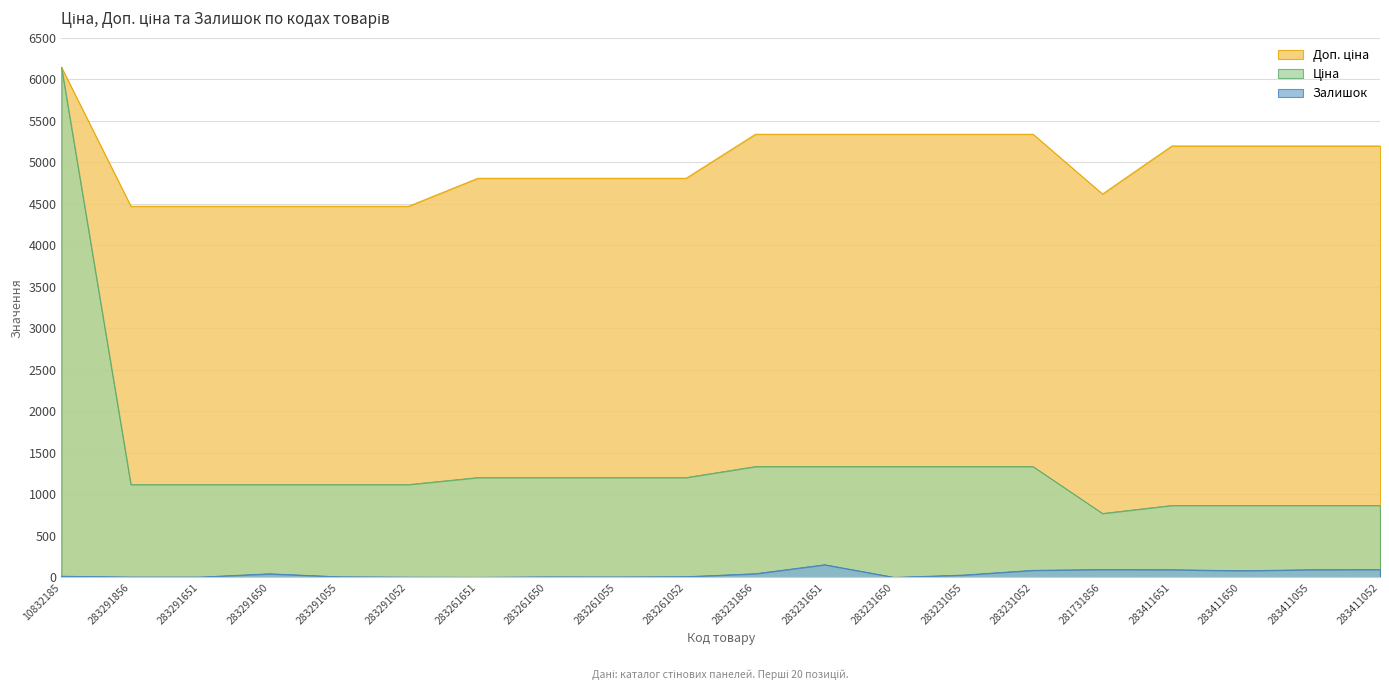

In Доп. ціна, how many points are lower than both neighbors (excluding endpoints)?

1